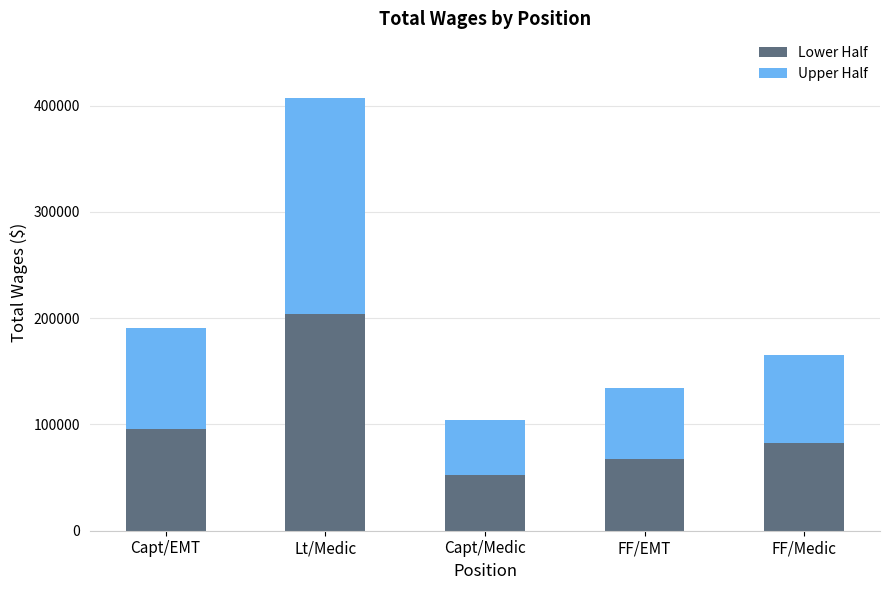

Rank the categories by Lower Half value from highest to lowest.

Lt/Medic, Capt/EMT, FF/Medic, FF/EMT, Capt/Medic